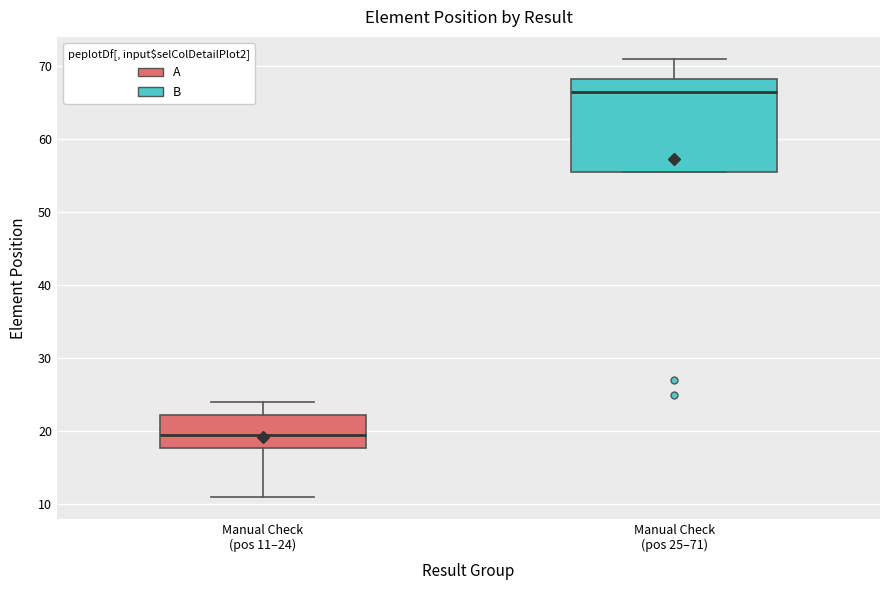

Where is the lower edge of the box for Manual Check (pos 25–71) on the y-axis? The values are not printed on the chart, so give them approximately, as read against the axis.

56